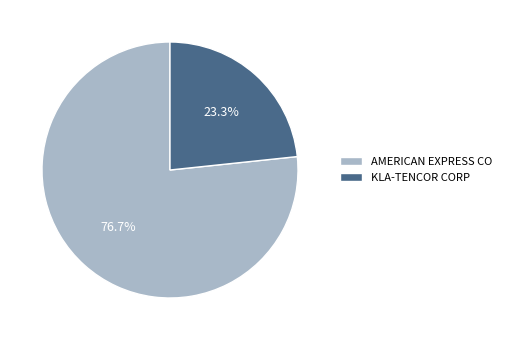

Rank the categories by value from highest to lowest.

AMERICAN EXPRESS CO, KLA-TENCOR CORP